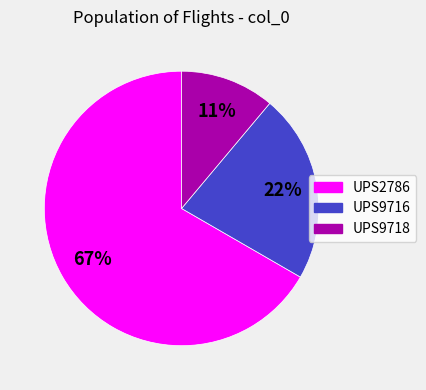

Which category has the biggest portion of the pie?

UPS2786